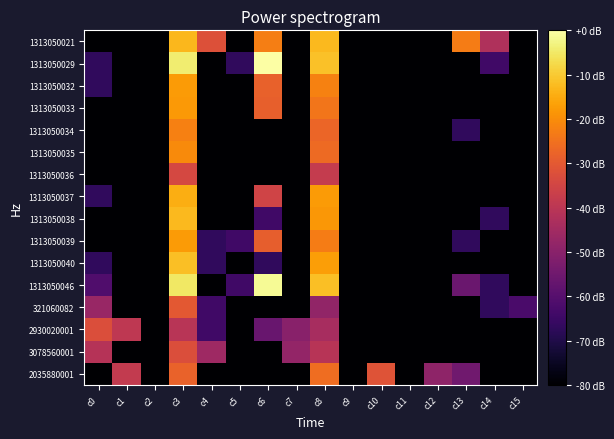

Reading right to left, what are all the values shown in this chart?

1313050021: c15=-80.0	c14=-42.2	c13=-23.0	c12=-80.0	c11=-80.0	c10=-80.0	c9=-80.0	c8=-12.7	c7=-80.0	c6=-22.8	c5=-80.0	c4=-32.0	c3=-13.1	c2=-80.0	c1=-80.0	c0=-80.0
1313050029: c15=-80.0	c14=-64.2	c13=-80.0	c12=-80.0	c11=-80.0	c10=-80.0	c9=-80.0	c8=-11.5	c7=-80.0	c6=-0.0	c5=-67.2	c4=-80.0	c3=-4.1	c2=-80.0	c1=-80.0	c0=-67.2
1313050032: c15=-80.0	c14=-80.0	c13=-80.0	c12=-80.0	c11=-80.0	c10=-80.0	c9=-80.0	c8=-22.0	c7=-80.0	c6=-28.2	c5=-80.0	c4=-80.0	c3=-17.8	c2=-80.0	c1=-80.0	c0=-67.2
1313050033: c15=-80.0	c14=-80.0	c13=-80.0	c12=-80.0	c11=-80.0	c10=-80.0	c9=-80.0	c8=-24.2	c7=-80.0	c6=-28.5	c5=-80.0	c4=-80.0	c3=-17.9	c2=-80.0	c1=-80.0	c0=-80.0
1313050034: c15=-80.0	c14=-80.0	c13=-67.2	c12=-80.0	c11=-80.0	c10=-80.0	c9=-80.0	c8=-27.3	c7=-80.0	c6=-80.0	c5=-80.0	c4=-80.0	c3=-22.3	c2=-80.0	c1=-80.0	c0=-80.0
1313050035: c15=-80.0	c14=-80.0	c13=-80.0	c12=-80.0	c11=-80.0	c10=-80.0	c9=-80.0	c8=-26.5	c7=-80.0	c6=-80.0	c5=-80.0	c4=-80.0	c3=-20.4	c2=-80.0	c1=-80.0	c0=-80.0
1313050036: c15=-80.0	c14=-80.0	c13=-80.0	c12=-80.0	c11=-80.0	c10=-80.0	c9=-80.0	c8=-38.0	c7=-80.0	c6=-80.0	c5=-80.0	c4=-80.0	c3=-34.2	c2=-80.0	c1=-80.0	c0=-80.0
1313050037: c15=-80.0	c14=-80.0	c13=-80.0	c12=-80.0	c11=-80.0	c10=-80.0	c9=-80.0	c8=-17.7	c7=-80.0	c6=-35.6	c5=-80.0	c4=-80.0	c3=-14.6	c2=-80.0	c1=-80.0	c0=-67.2
1313050038: c15=-80.0	c14=-67.2	c13=-80.0	c12=-80.0	c11=-80.0	c10=-80.0	c9=-80.0	c8=-18.1	c7=-80.0	c6=-64.2	c5=-80.0	c4=-80.0	c3=-12.6	c2=-80.0	c1=-80.0	c0=-80.0
1313050039: c15=-80.0	c14=-80.0	c13=-67.2	c12=-80.0	c11=-80.0	c10=-80.0	c9=-80.0	c8=-23.0	c7=-80.0	c6=-28.8	c5=-64.2	c4=-67.2	c3=-17.8	c2=-80.0	c1=-80.0	c0=-80.0
1313050040: c15=-80.0	c14=-80.0	c13=-80.0	c12=-80.0	c11=-80.0	c10=-80.0	c9=-80.0	c8=-17.1	c7=-80.0	c6=-67.2	c5=-80.0	c4=-67.2	c3=-11.7	c2=-80.0	c1=-80.0	c0=-67.2
1313050046: c15=-80.0	c14=-67.2	c13=-56.0	c12=-80.0	c11=-80.0	c10=-80.0	c9=-80.0	c8=-11.8	c7=-80.0	c6=-1.4	c5=-64.2	c4=-80.0	c3=-5.3	c2=-80.0	c1=-80.0	c0=-61.1
321060082: c15=-62.4	c14=-67.2	c13=-80.0	c12=-80.0	c11=-80.0	c10=-80.0	c9=-80.0	c8=-48.4	c7=-80.0	c6=-80.0	c5=-80.0	c4=-64.2	c3=-30.3	c2=-80.0	c1=-80.0	c0=-47.0
2930020001: c15=-80.0	c14=-80.0	c13=-80.0	c12=-80.0	c11=-80.0	c10=-80.0	c9=-80.0	c8=-43.8	c7=-50.3	c6=-56.4	c5=-80.0	c4=-64.2	c3=-40.6	c2=-80.0	c1=-39.1	c0=-32.7
3078560001: c15=-80.0	c14=-80.0	c13=-80.0	c12=-80.0	c11=-80.0	c10=-80.0	c9=-80.0	c8=-40.9	c7=-48.1	c6=-80.0	c5=-80.0	c4=-45.7	c3=-32.6	c2=-80.0	c1=-80.0	c0=-41.1
2035880001: c15=-80.0	c14=-80.0	c13=-54.9	c12=-49.0	c11=-80.0	c10=-31.4	c9=-80.0	c8=-25.8	c7=-80.0	c6=-80.0	c5=-80.0	c4=-80.0	c3=-27.8	c2=-80.0	c1=-38.3	c0=-80.0